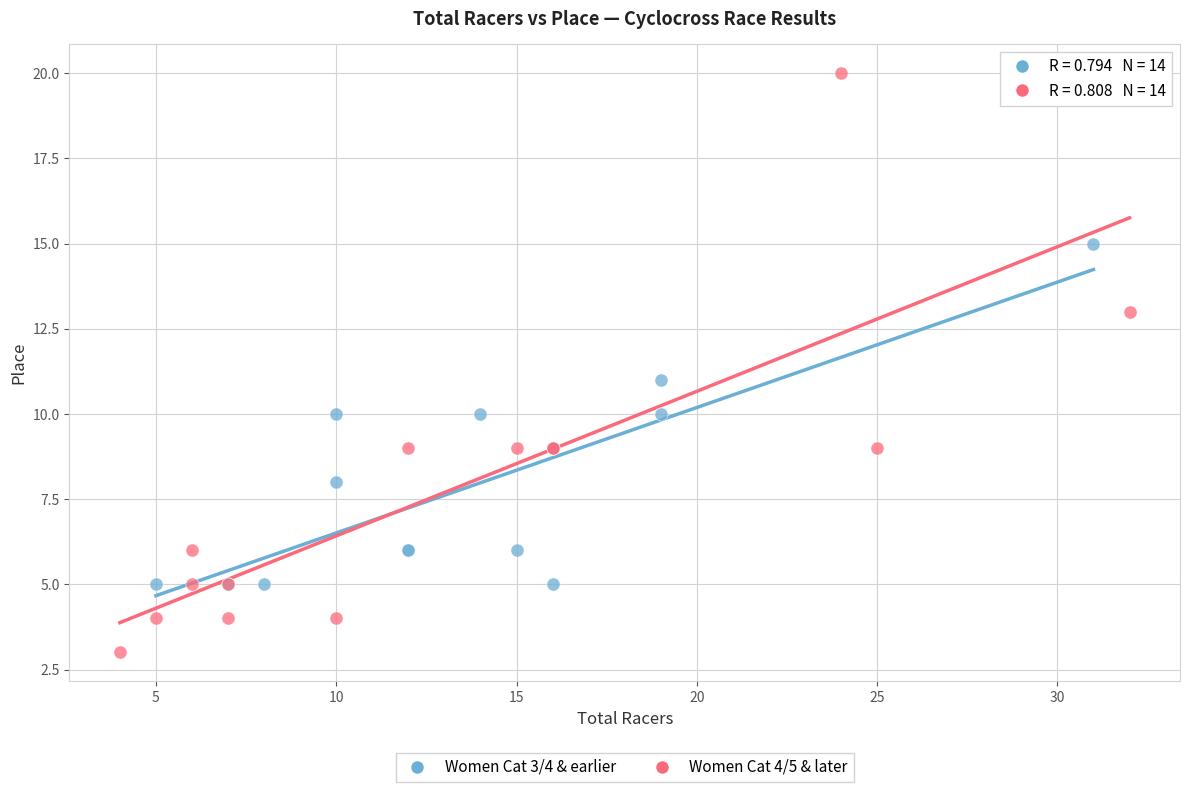

Which series has the largest Y range (max minus min)?

Women Cat 4/5 & later